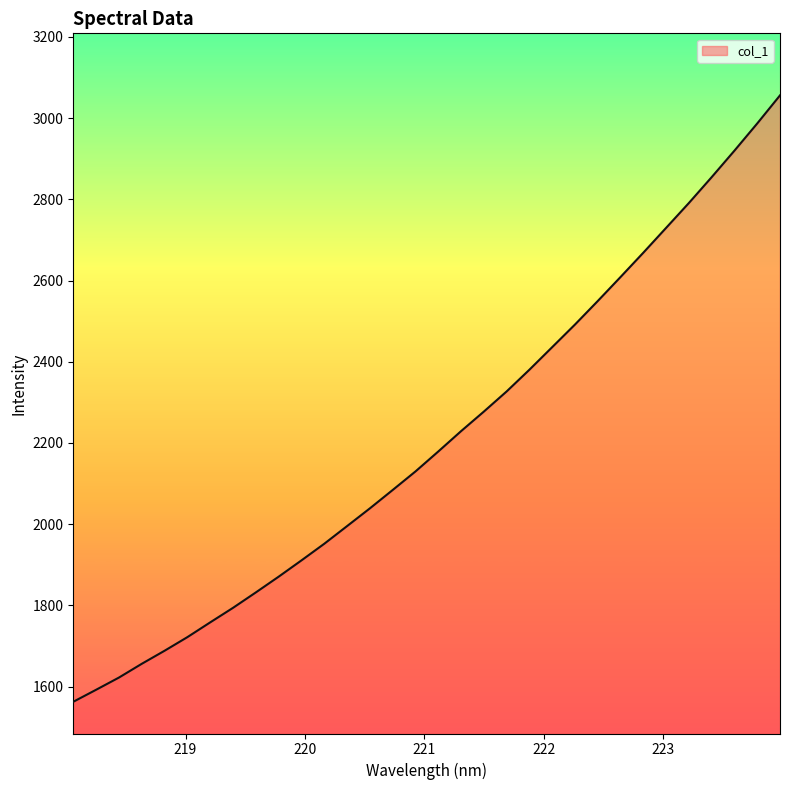

What is the difference between the maximum and minimum values?

1493.5